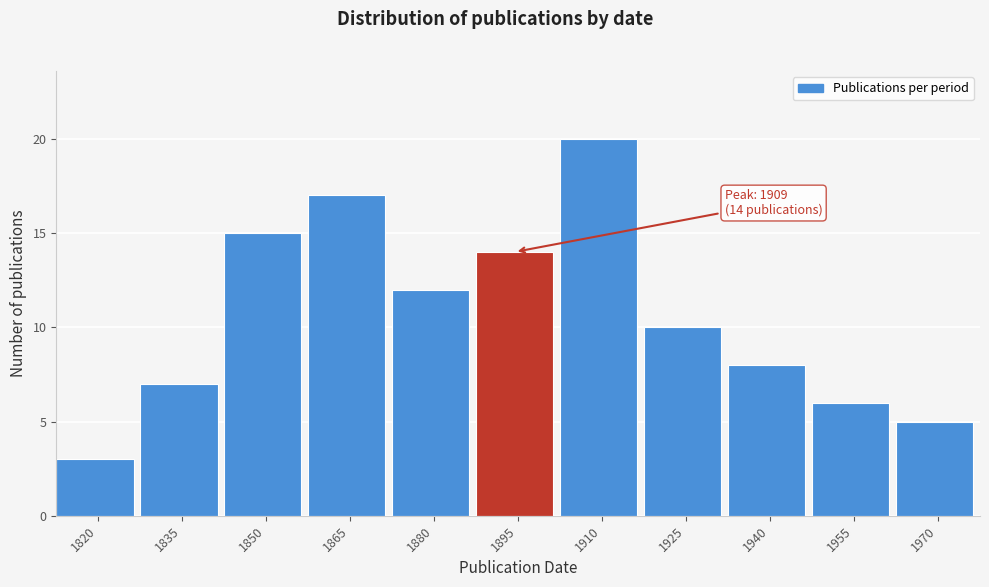

Reading left to right, what are all the values shown in this chart?

3	7	15	17	12	14	20	10	8	6	5